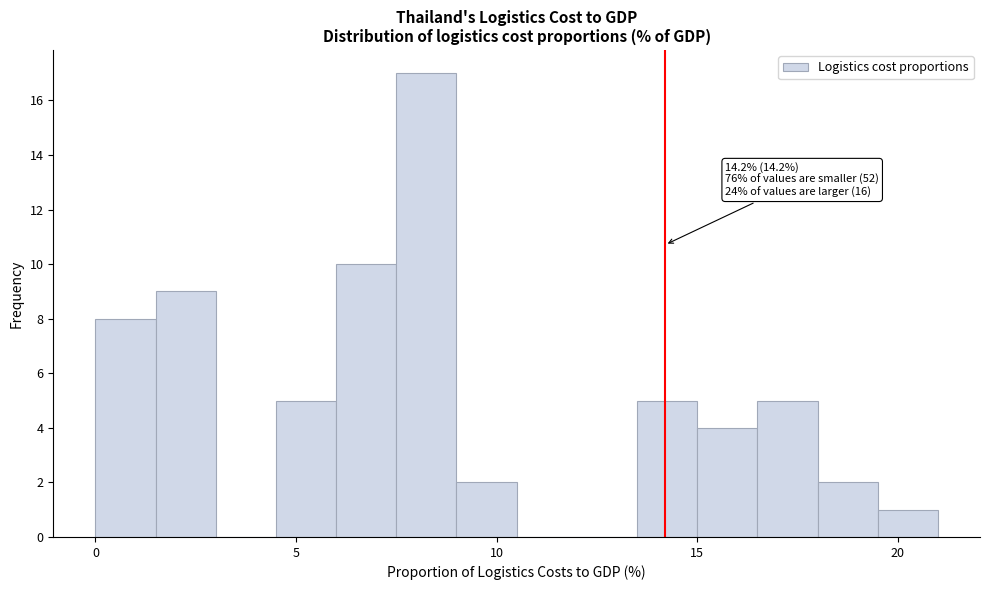

Read against the x-axis, roughly where is the centre of the tallest bar?

8.5